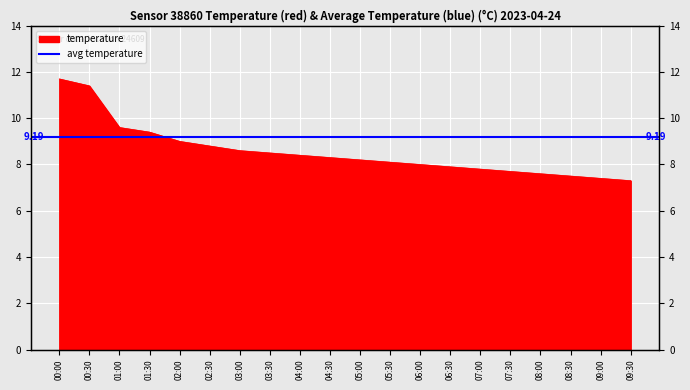

Which category has the highest value across all series?

00:00